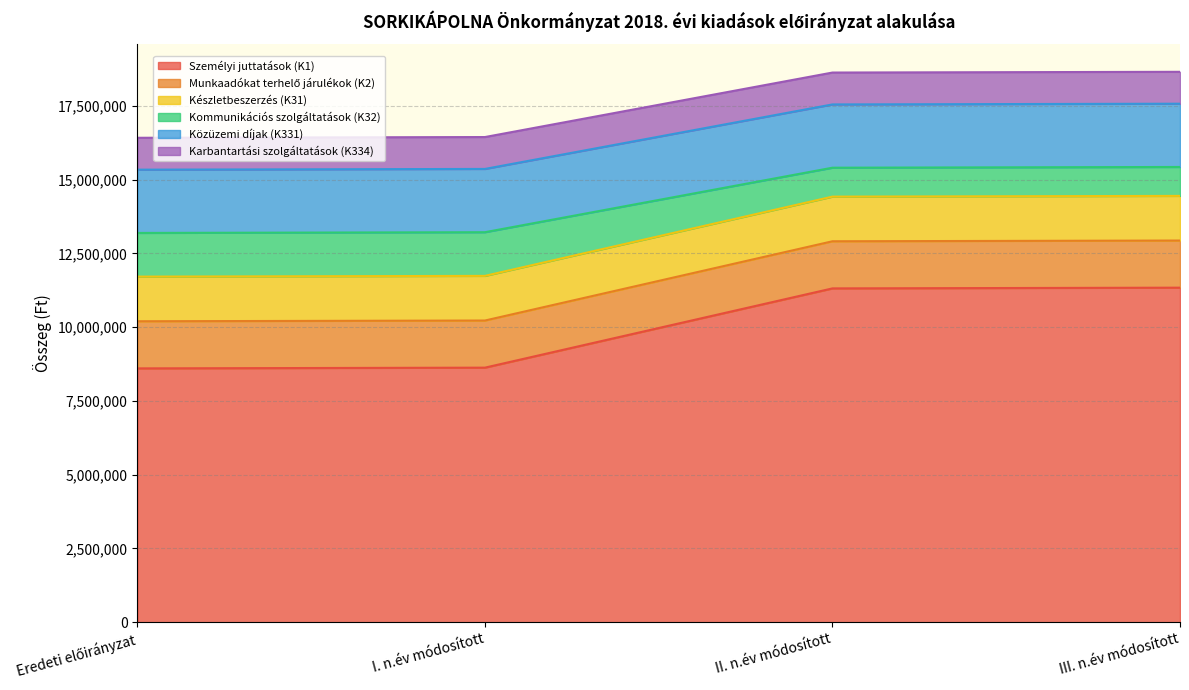

The value of Kommunikációs szolgáltatások (K32) at Eredeti előirányzat is 2531245. True or false?

False